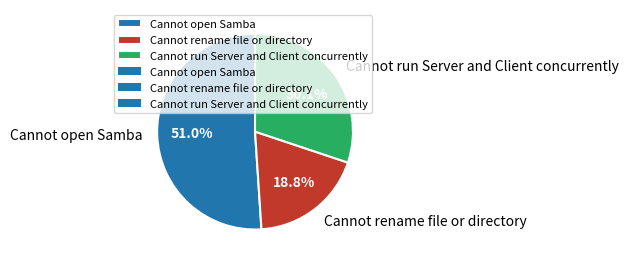

Count the number of slices in the pie.

3